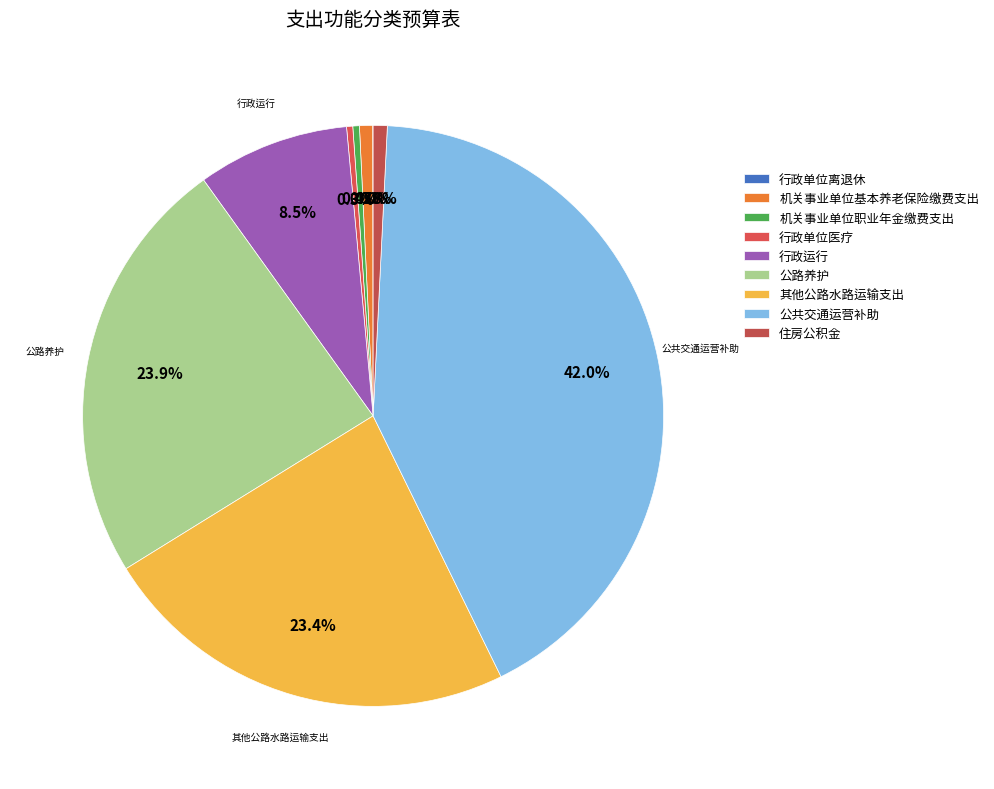

Does any single category account for the majority?

No